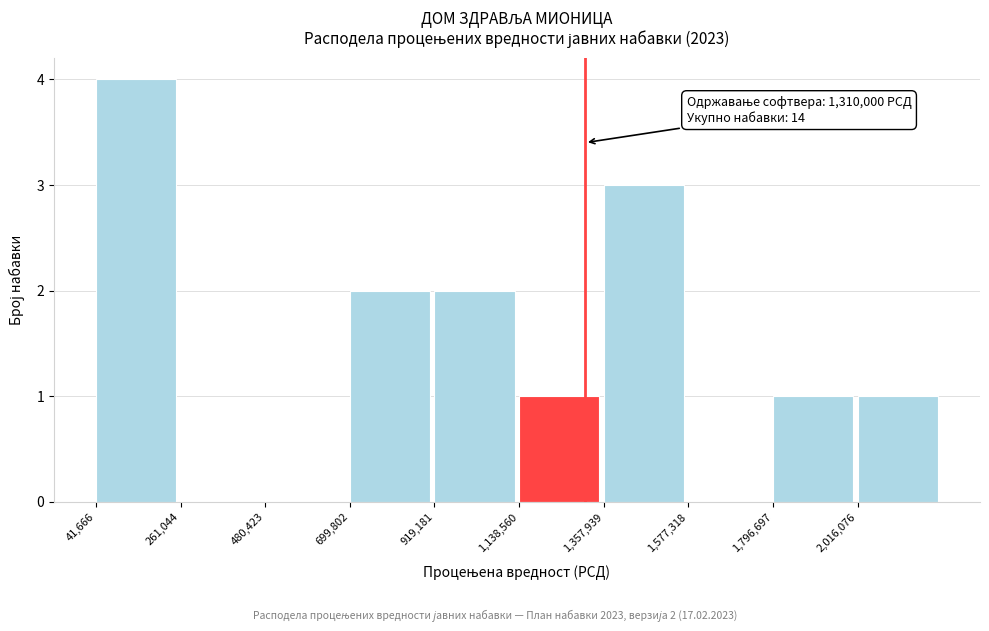

Which range on the x-axis has the tallest bar?

50000 to 250000